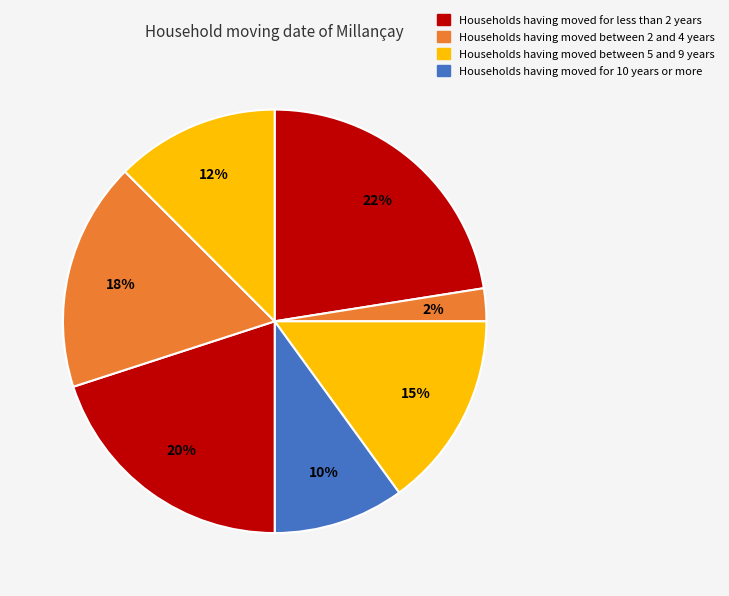

Count the number of slices in the pie.

7